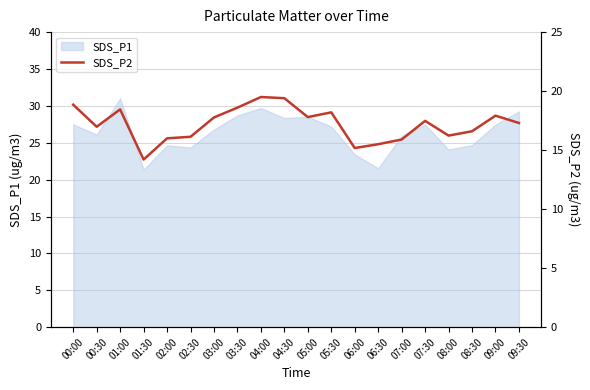

What is the maximum value for SDS_P1?

31.0